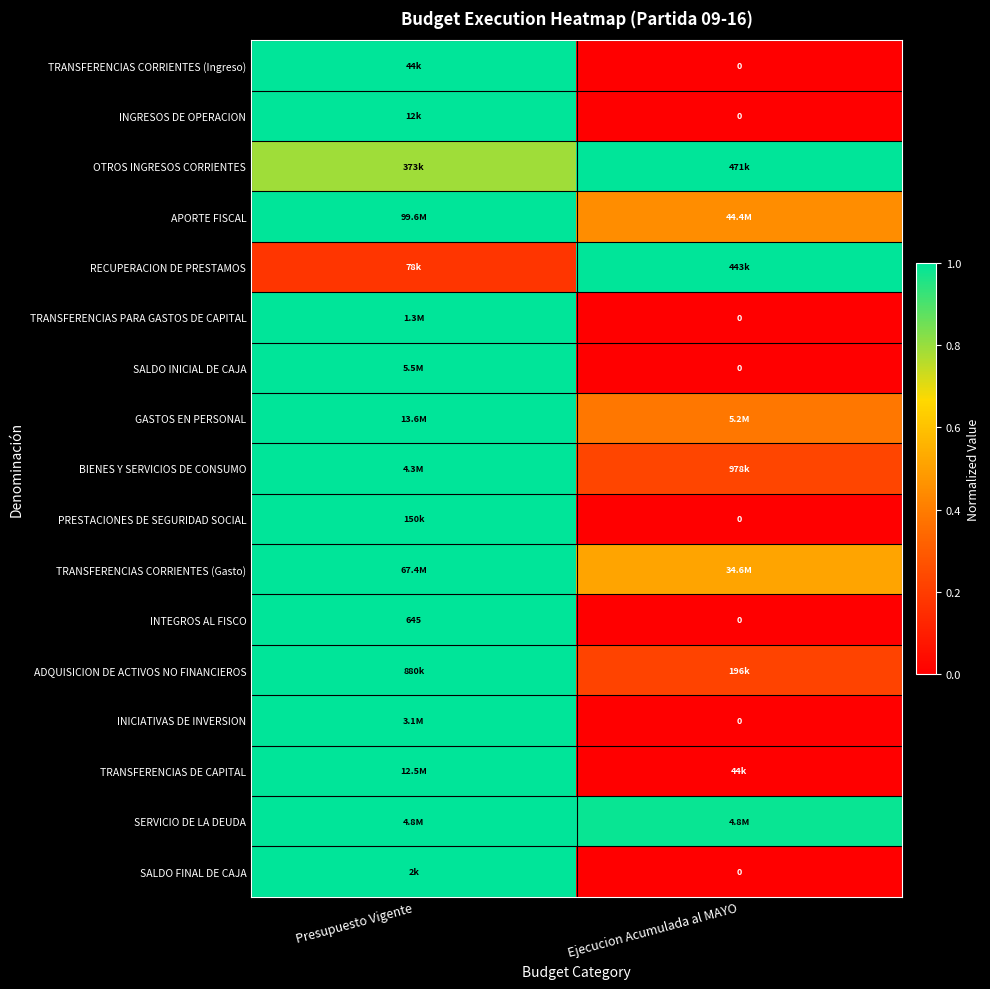

At which label is INTEGROS AL FISCO closest to 322?

Ejecucion Acumulada al MAYO